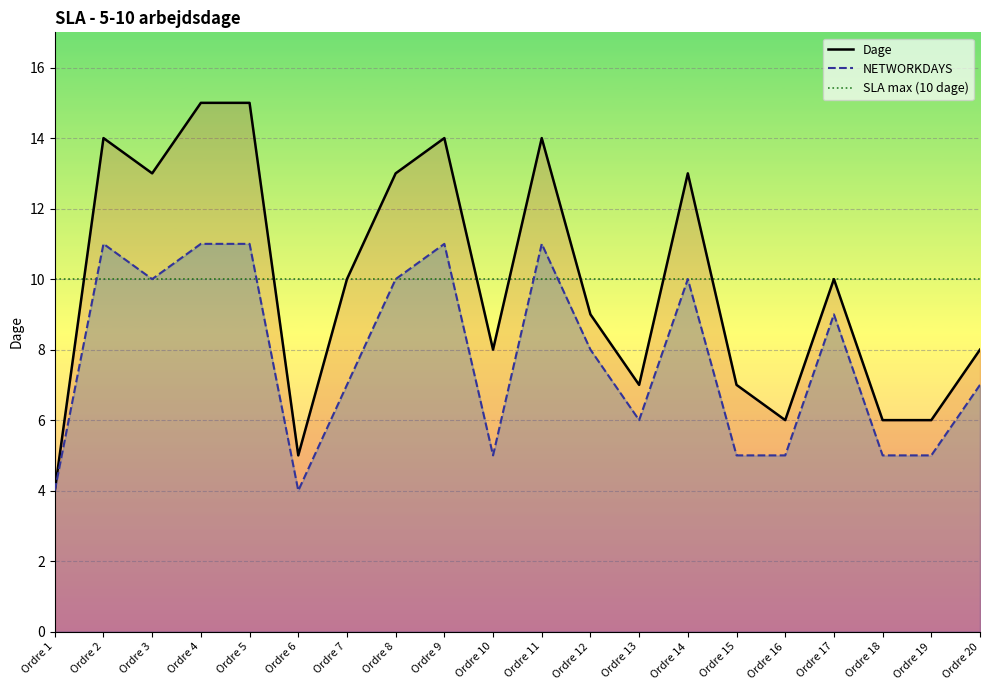

How many interior local peaks does the NETWORKDAYS series have?

5